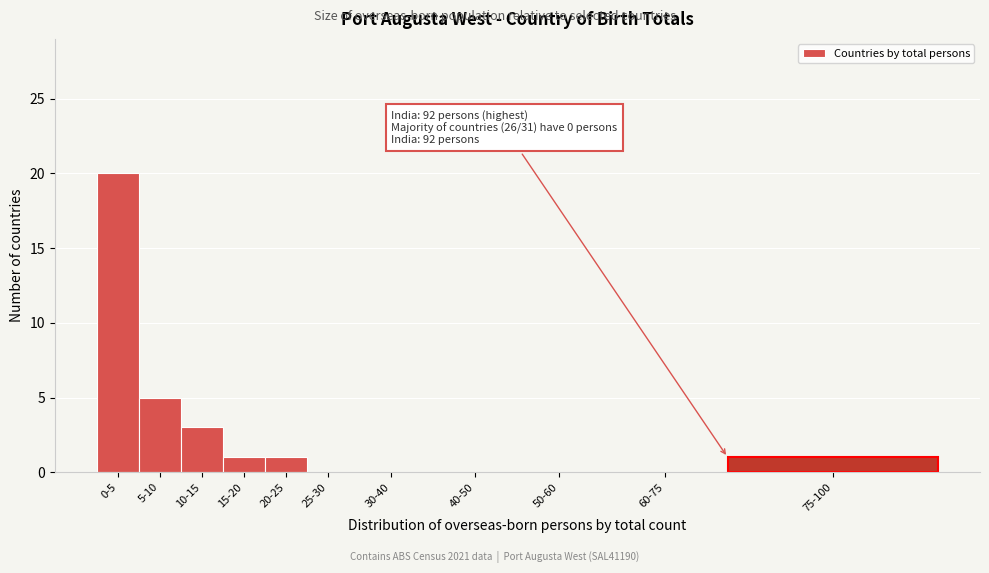

Reading left to right, extract all data points from this chart.

0-5=20	5-10=5	10-15=3	15-20=1	20-25=1	25-30=0	30-40=0	40-50=0	50-60=0	60-75=0	75-100=1